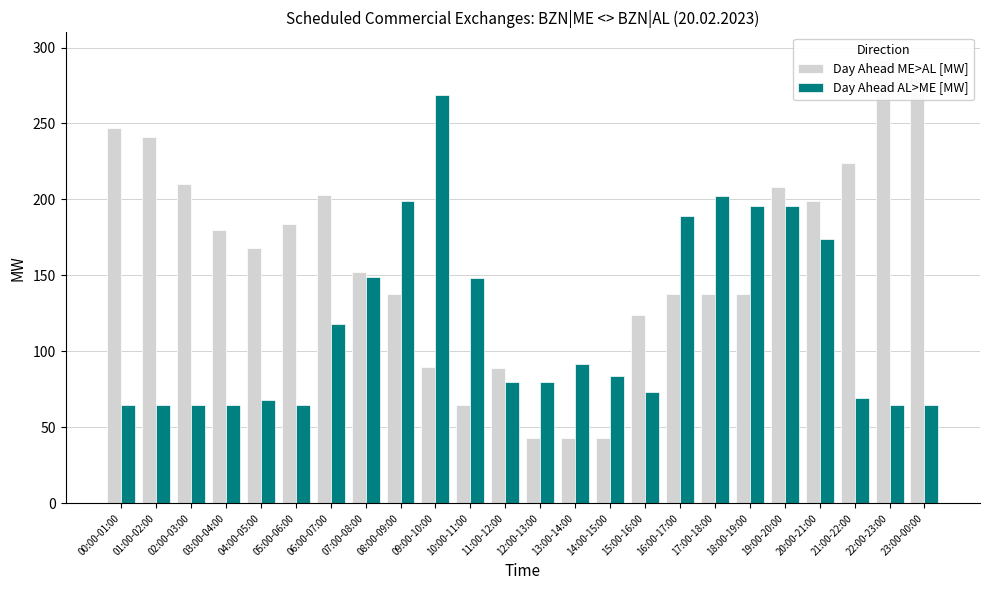

What is the sum of the Day Ahead AL>ME [MW] values at 03:00-04:00 and 07:00-08:00?

214